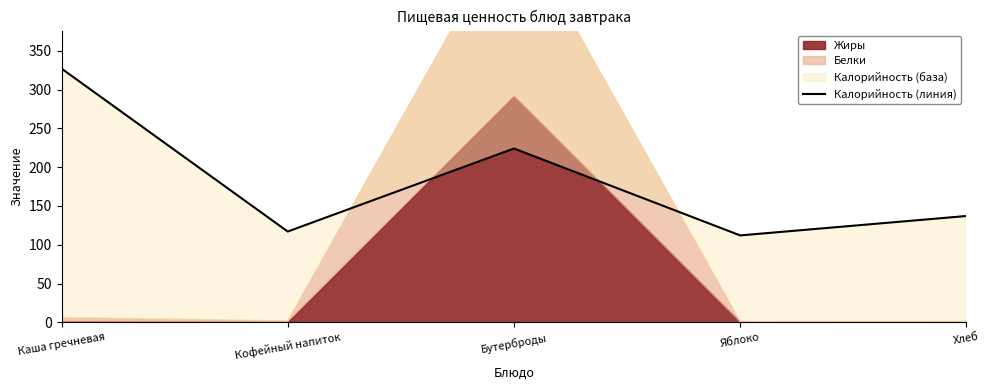

Approximately how many times larger is the value at Бутерброды compared to Яблоко?

2.0